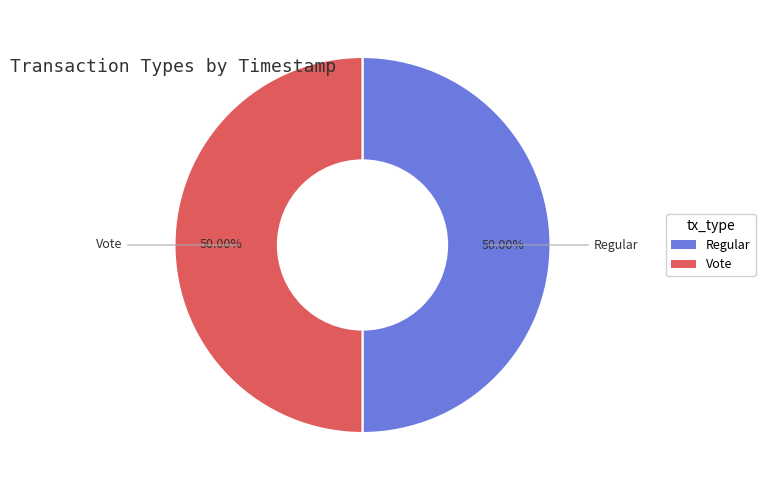

What is the ratio of the value at Regular to the value at Vote?

1.0